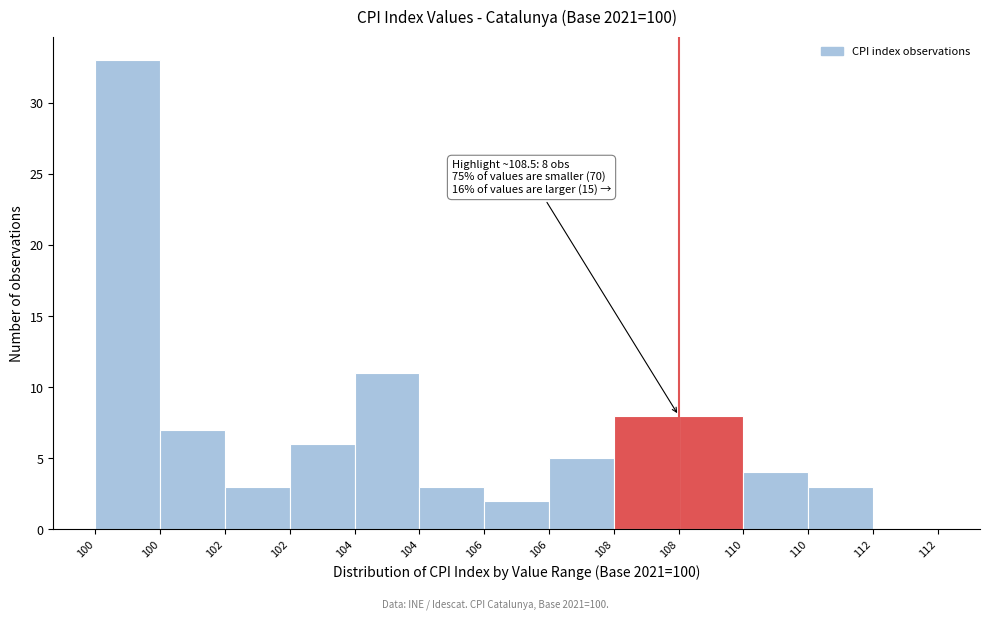

Count the number of categories in the chart.

13